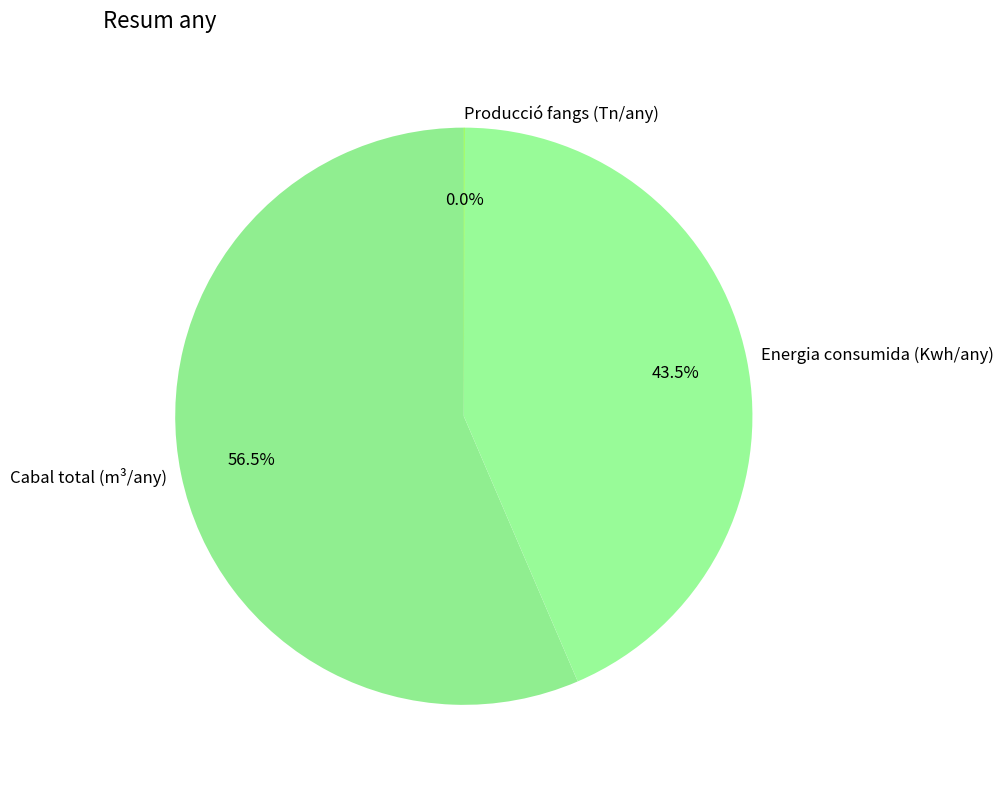

Which slice is the largest?

Cabal total (m³/any)